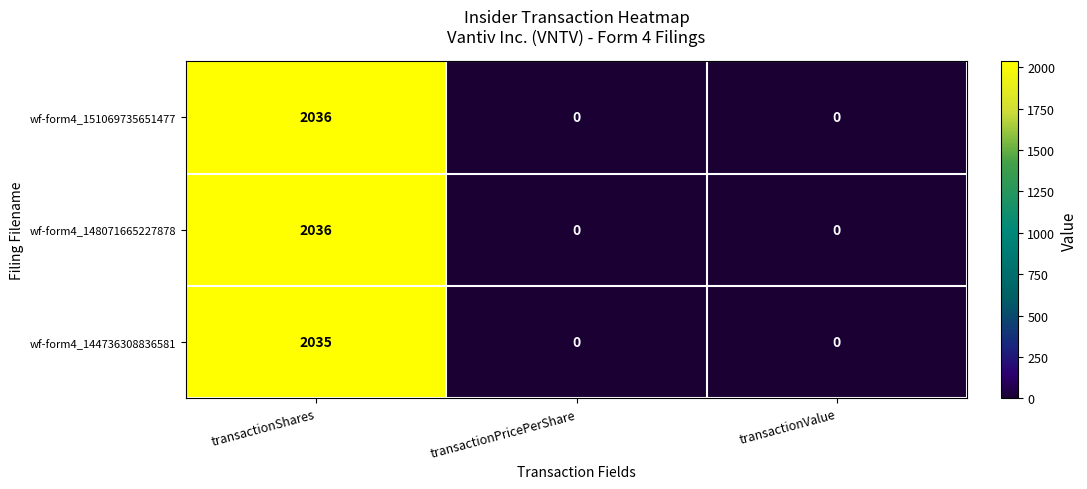

What is the difference between the wf-form4_148071665227878 values at transactionShares and transactionPricePerShare?

2036